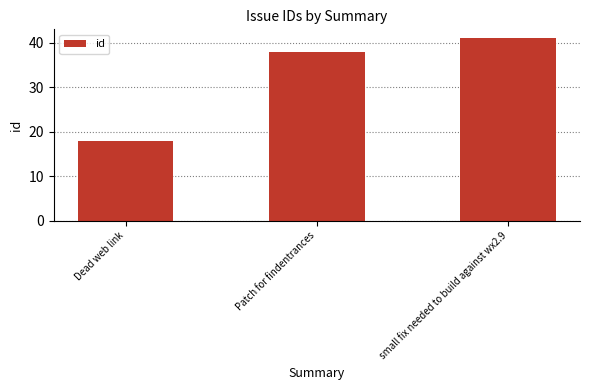

How many bars are there in total?

3